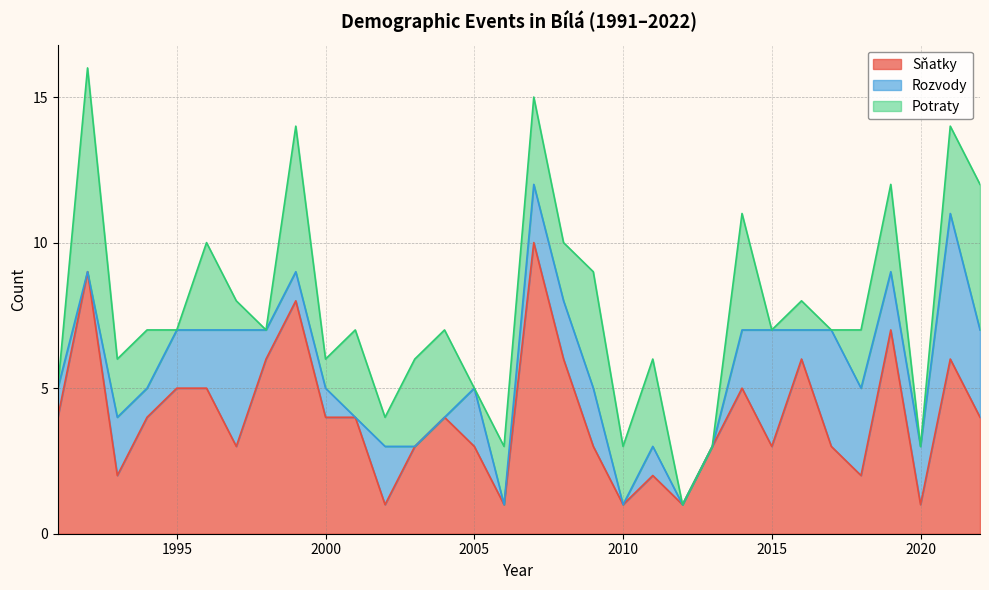

How many lines are shown in the chart?

3